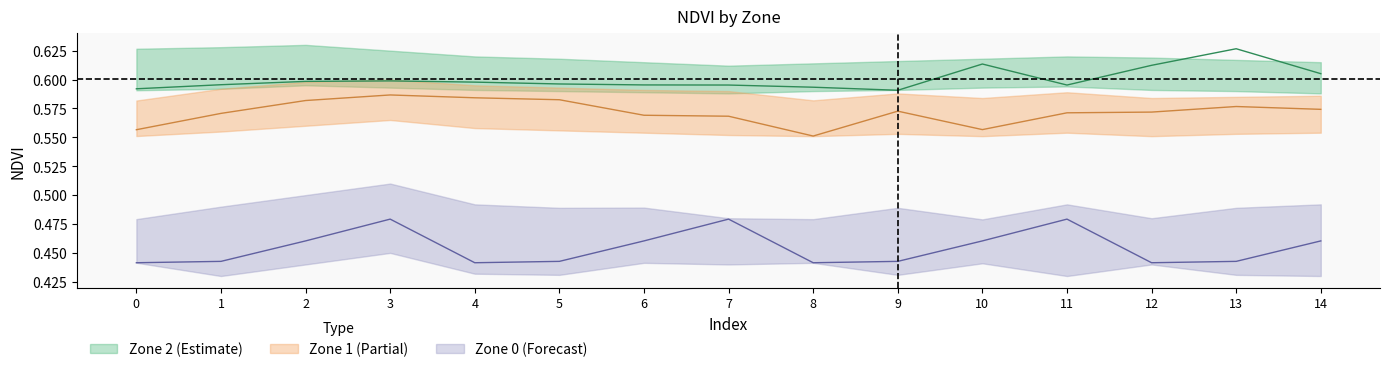

Does the chart have visible grid lines?

No